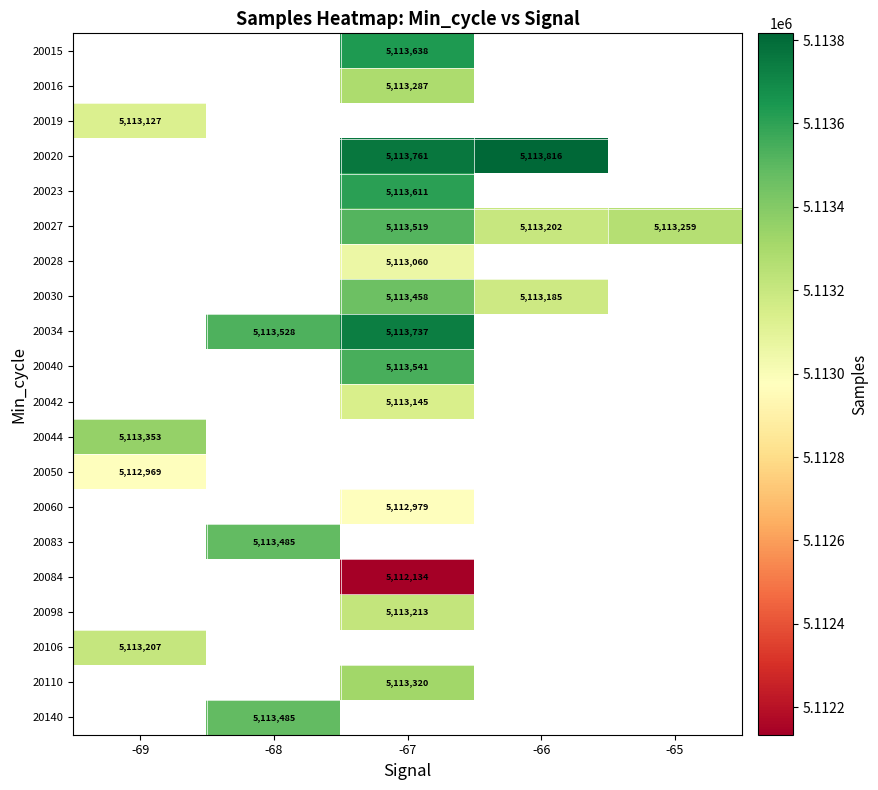

What is the smallest value displayed?

5112134.0